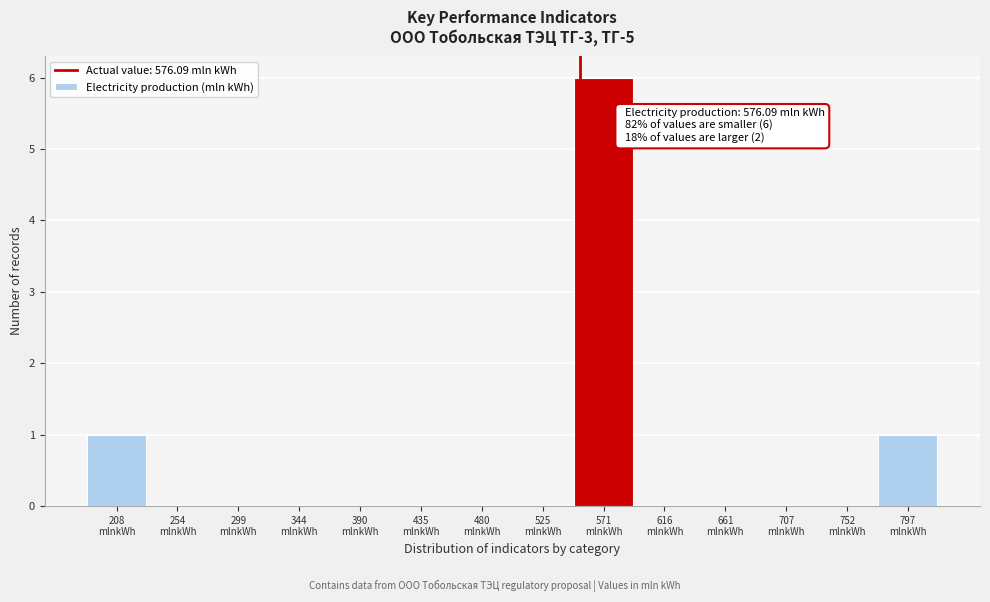

What is the greatest value displayed?

6